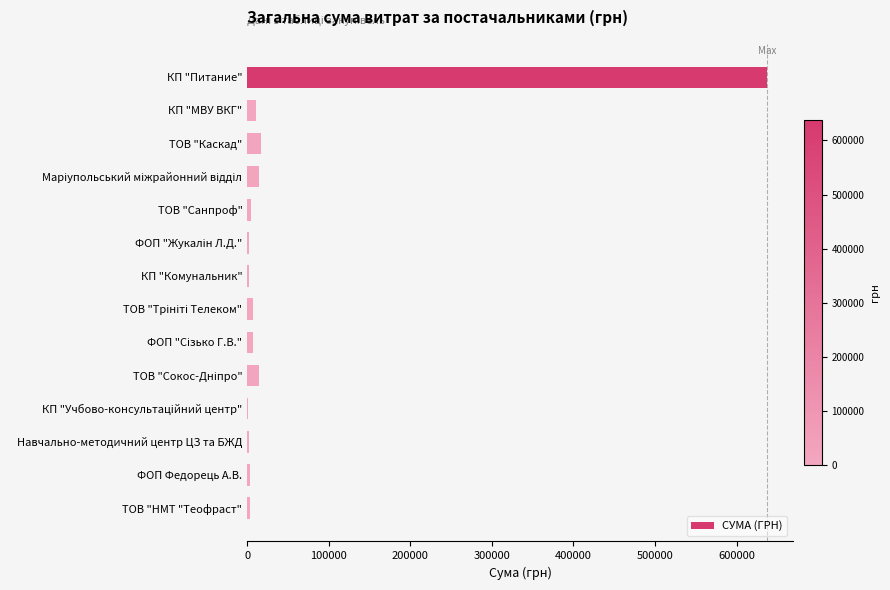

What is the greatest value displayed?

637291.0